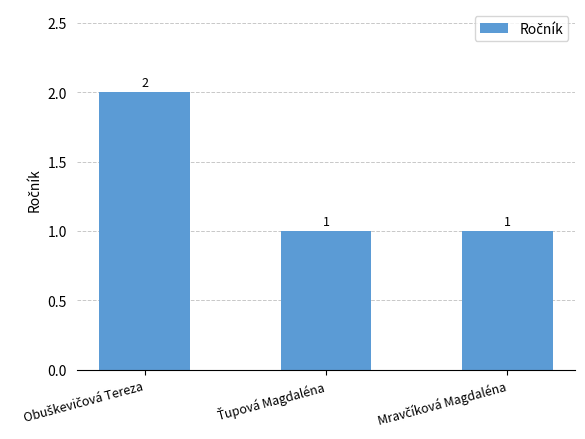

What is the sum of all values?

4